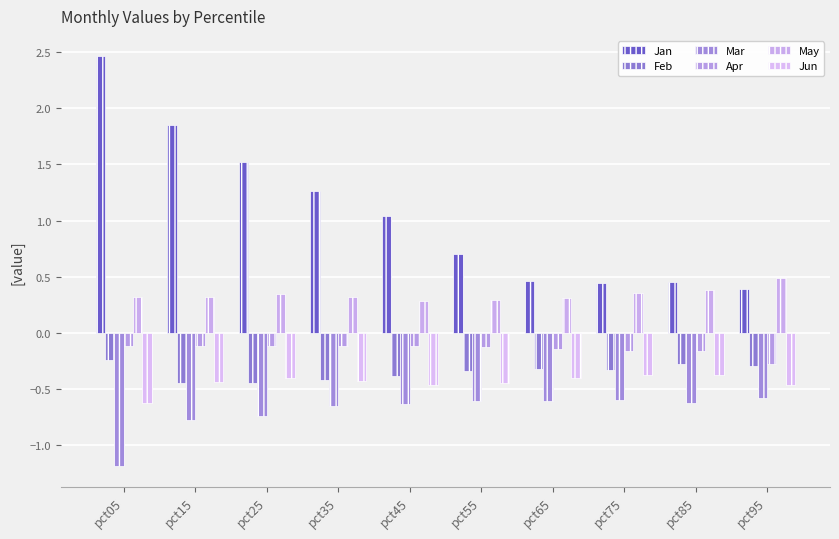

Is it true that Jun equals -0.4 at pct75?

True